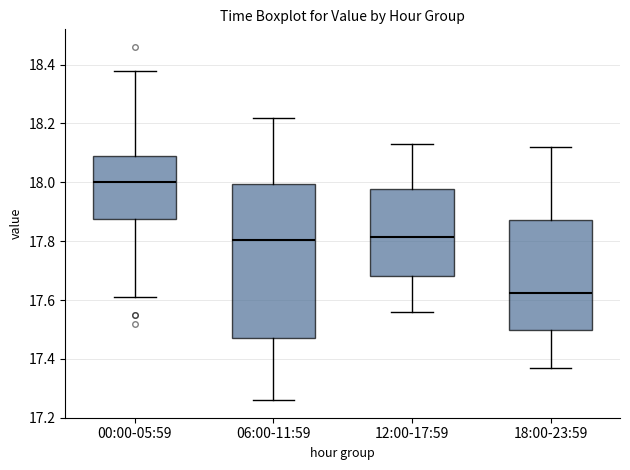

Reading left to right, transcribe this box plot: for each box, give where its median line is, the range the box spans, and where its two whiskers end, as read against the y-axis. The values are not printed on the chart, so give them approximately, as read against the axis.

00:00-05:59: median 18.00, box 17.88 to 18.10, whiskers 17.62 to 18.38
06:00-11:59: median 17.80, box 17.48 to 18.00, whiskers 17.26 to 18.22
12:00-17:59: median 17.82, box 17.68 to 17.98, whiskers 17.56 to 18.14
18:00-23:59: median 17.62, box 17.50 to 17.88, whiskers 17.38 to 18.12